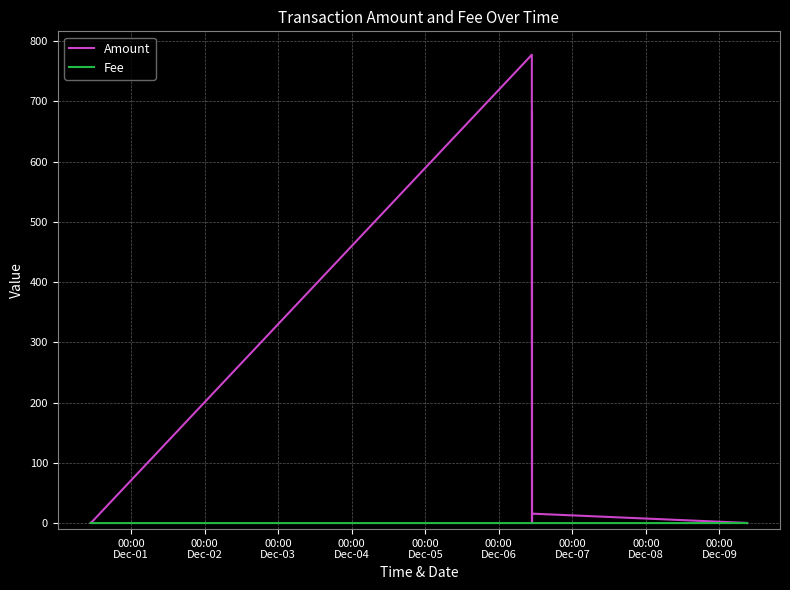

Where is the first local minimum for Fee?

00:00
Dec-02